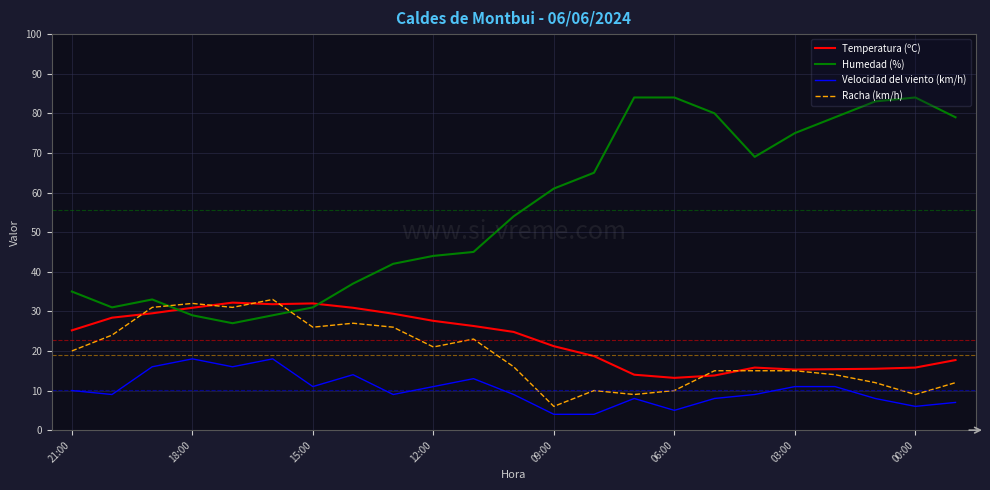

Which series has the largest total across all categories?

Humedad (%)